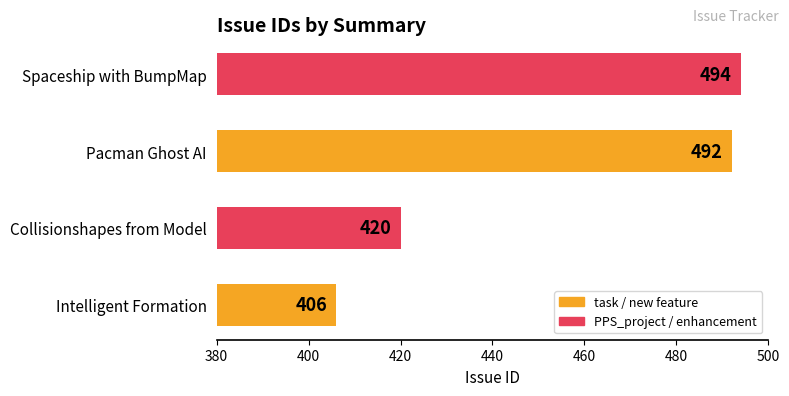

Reading bottom to top, extract all data points from this chart.

406	420	492	494